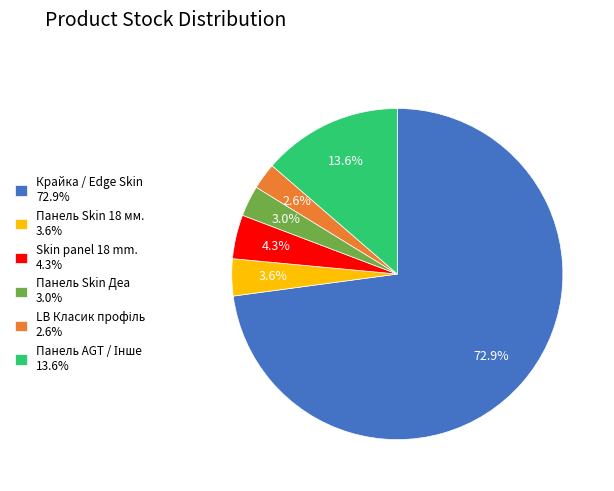

Combined, what portion of the pie is Крайка / Edge Skin 72.9% and Панель Skin Деа 3.0%?

75.9%